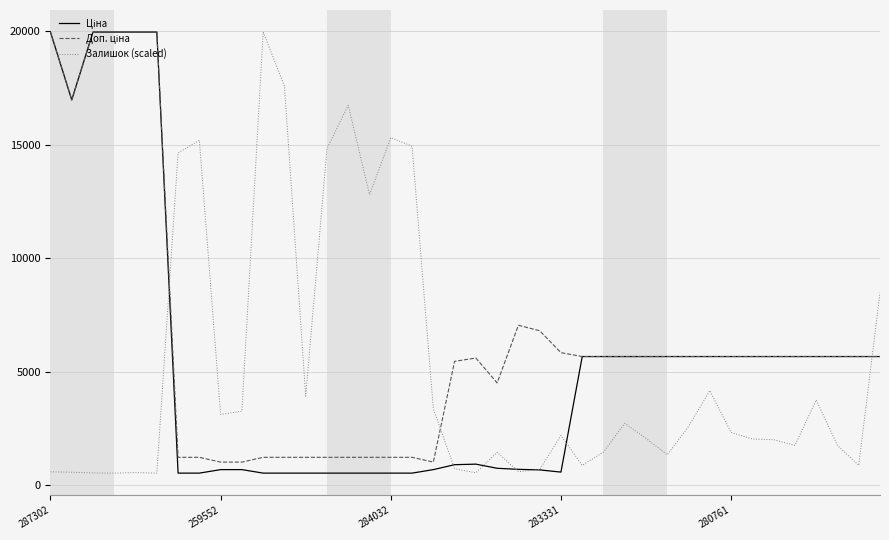

What is the minimum value shown in the chart?

539.0